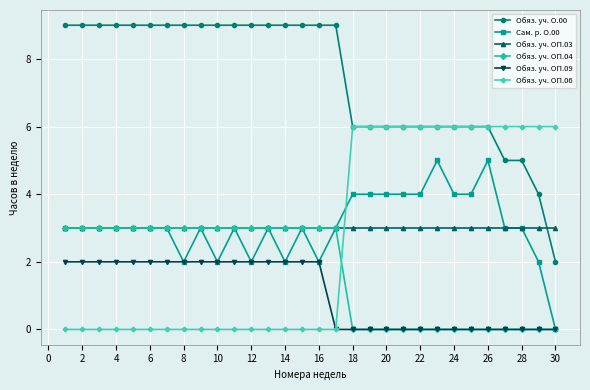

Count the number of categories in the chart.

30